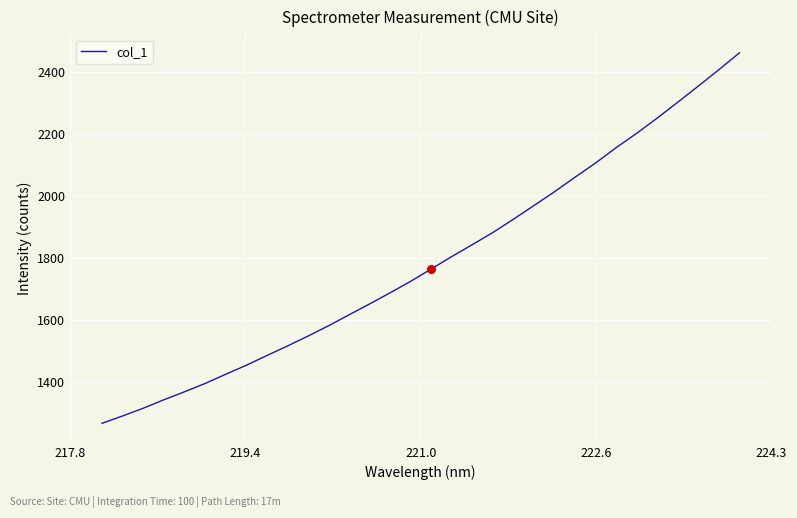

What is the greatest value displayed?

2460.7